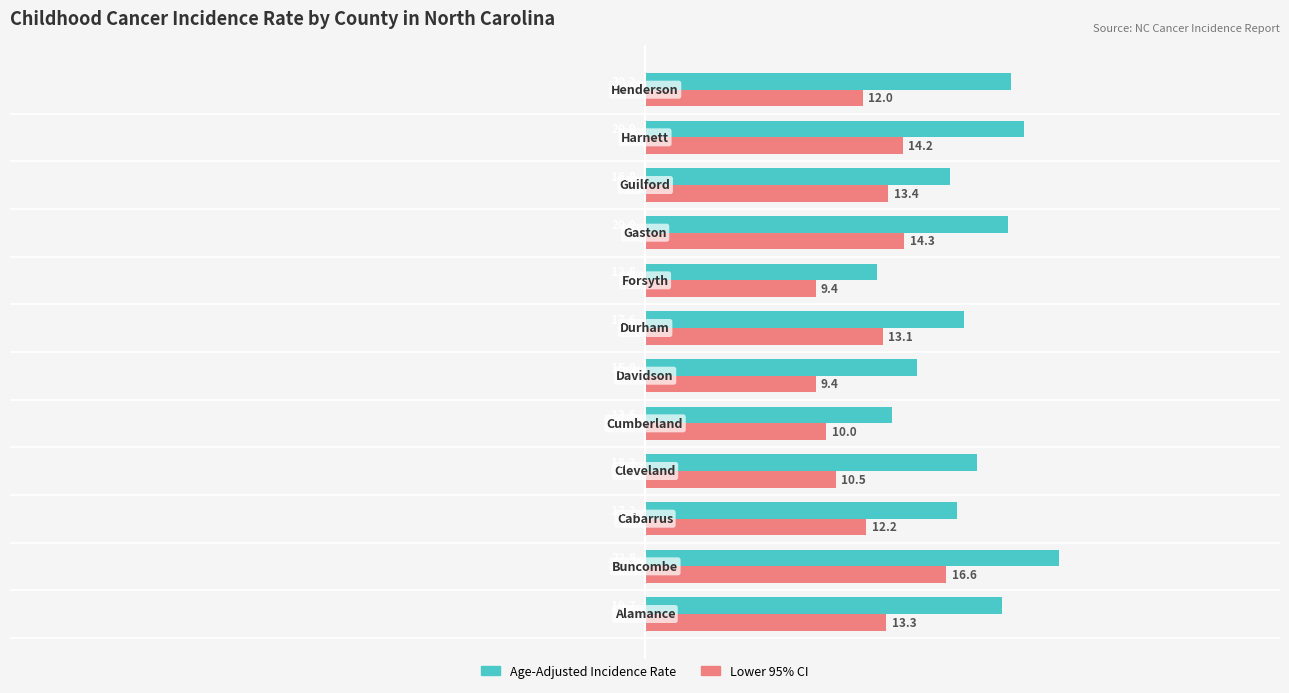

Which series has the largest total across all categories?

Age-Adjusted Incidence Rate